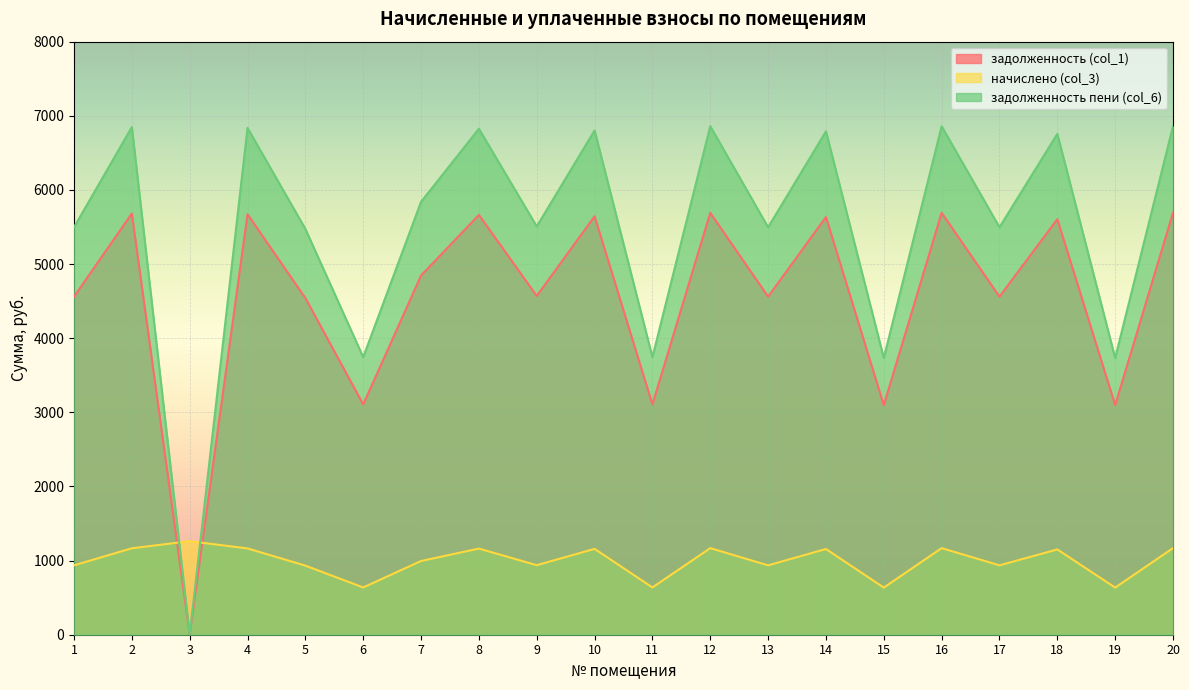

List the series in order of their overall mean, lowest first.

начислено (col_3), задолженность (col_1), задолженность пени (col_6)